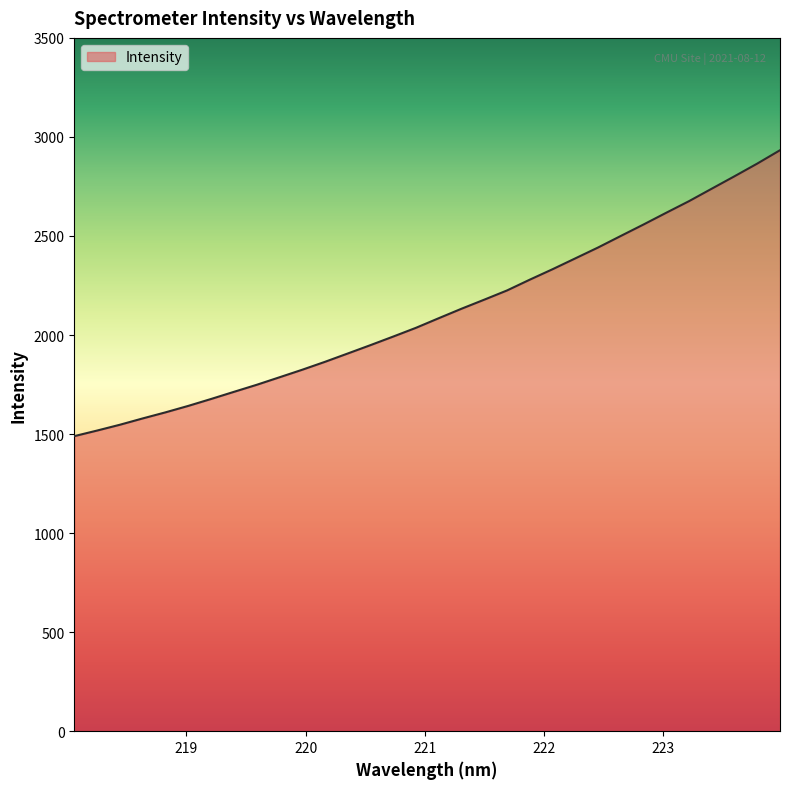

What is the difference between the maximum and minimum values?

1443.4